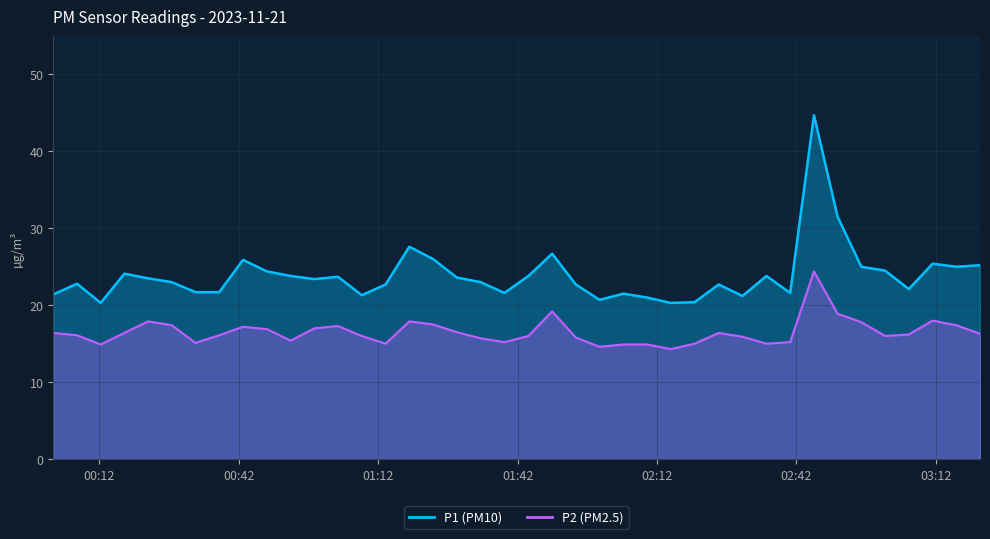

What is the total value across all series at 2023-11-21T02:09:51?

35.9